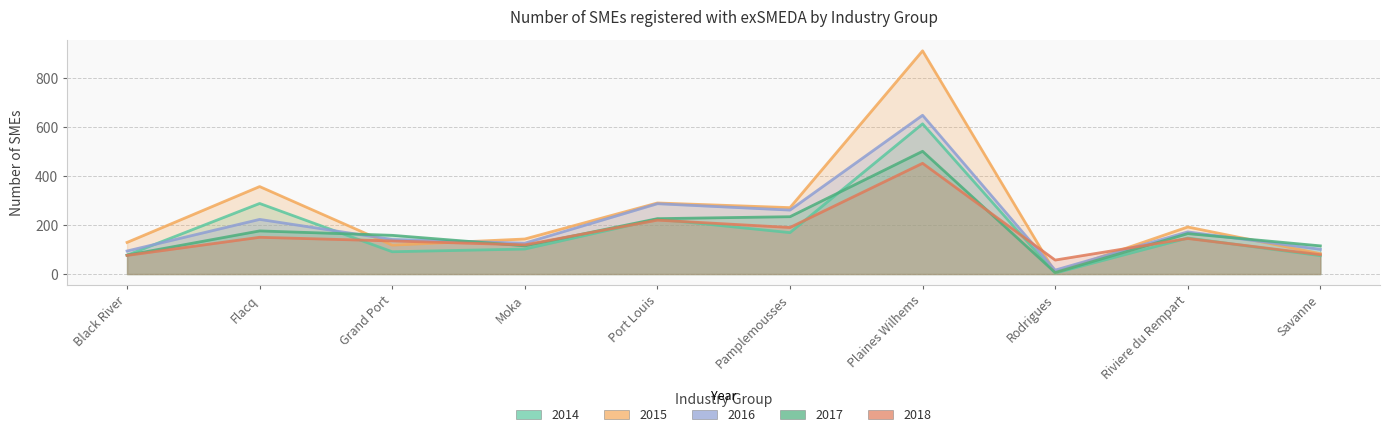

At how many categories does at least one series exceed 903?

1